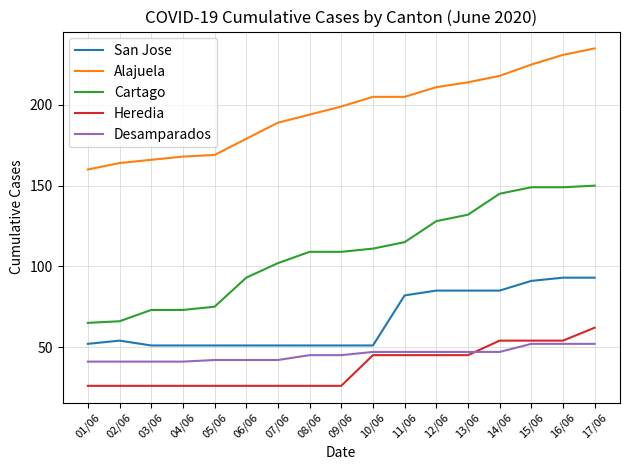

What is the average value of the Cartago series?

108